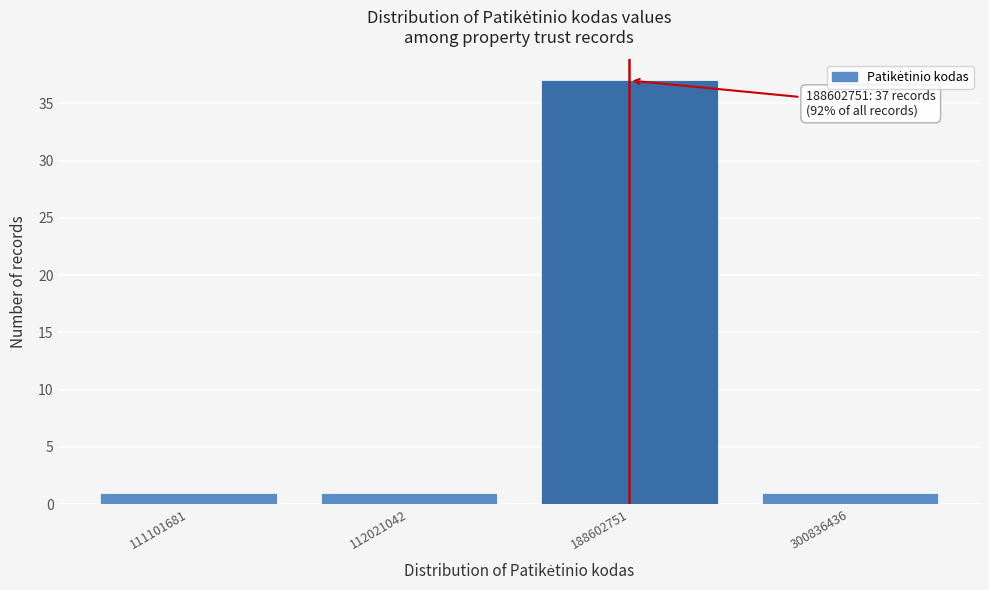

Reading left to right, transcribe all the data shown in this chart.

1	1	37	1